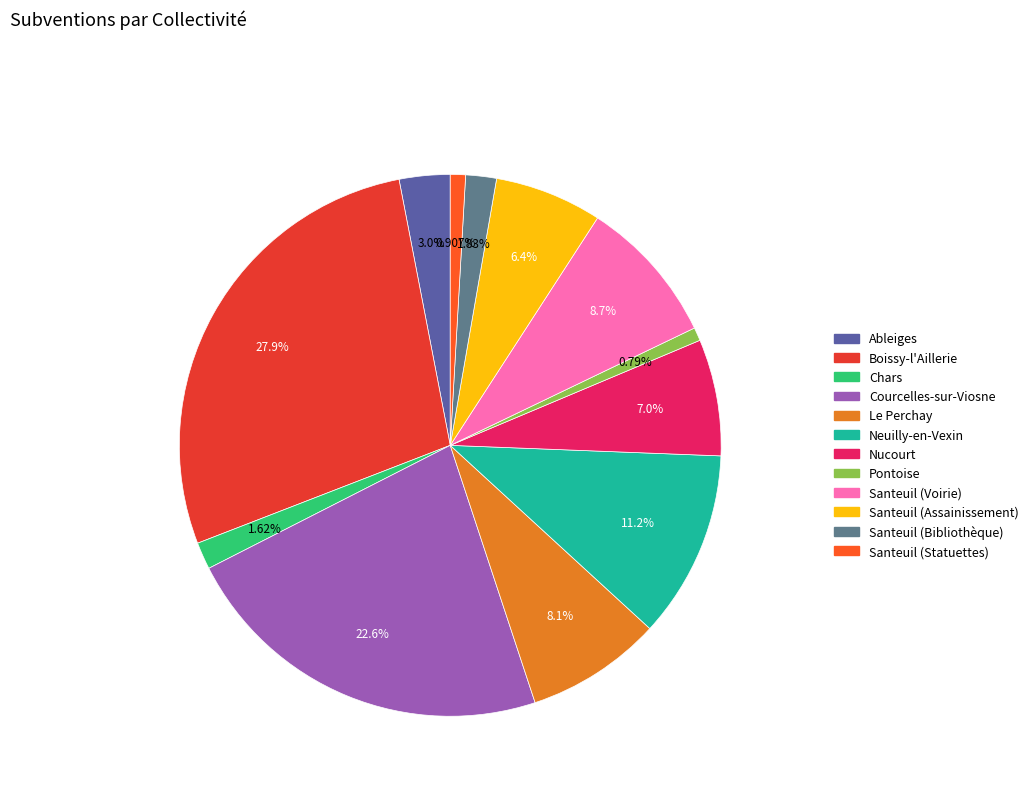

Approximately how many times larger is the value at Santeuil (Statuettes) compared to Neuilly-en-Vexin?

0.1